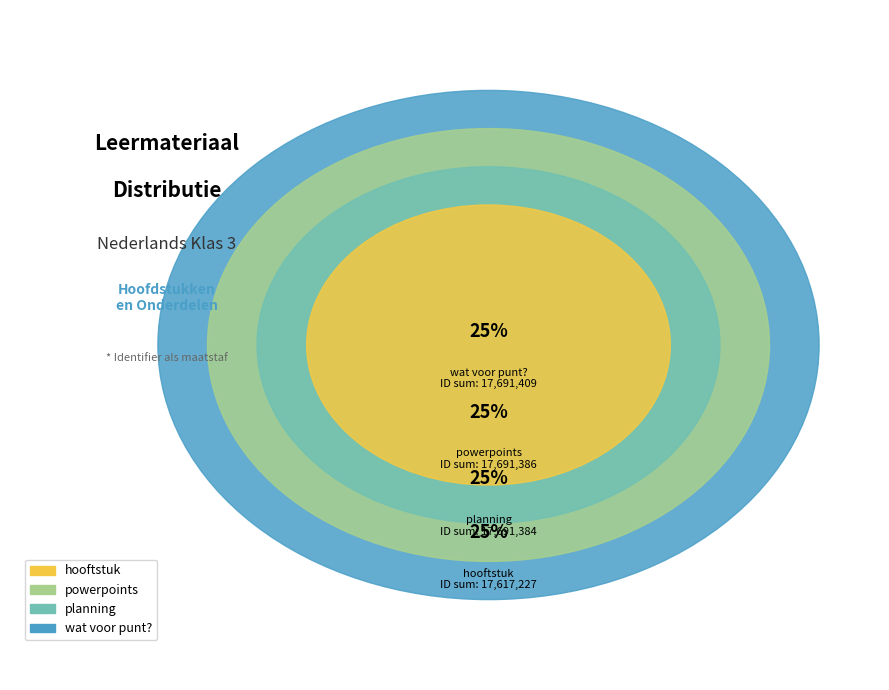

Does wat voor punt? represent more than half of the total?

No